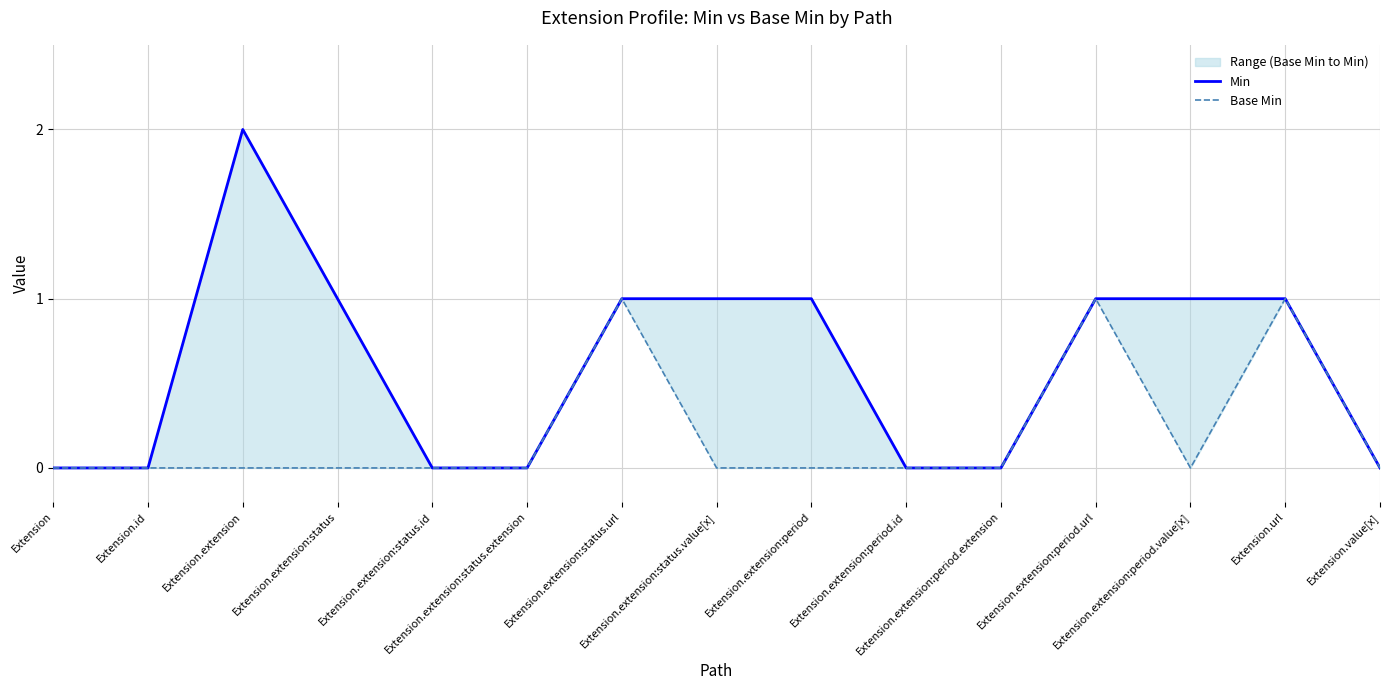

Where does the Min series first go above 1?

Extension.extension